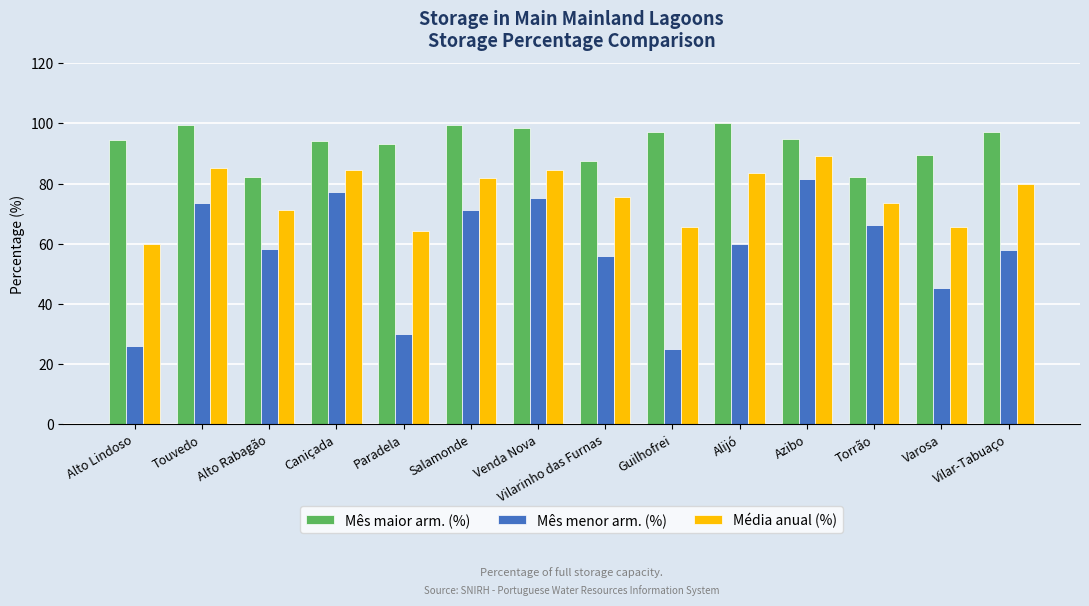

Does the chart contain any negative values?

No